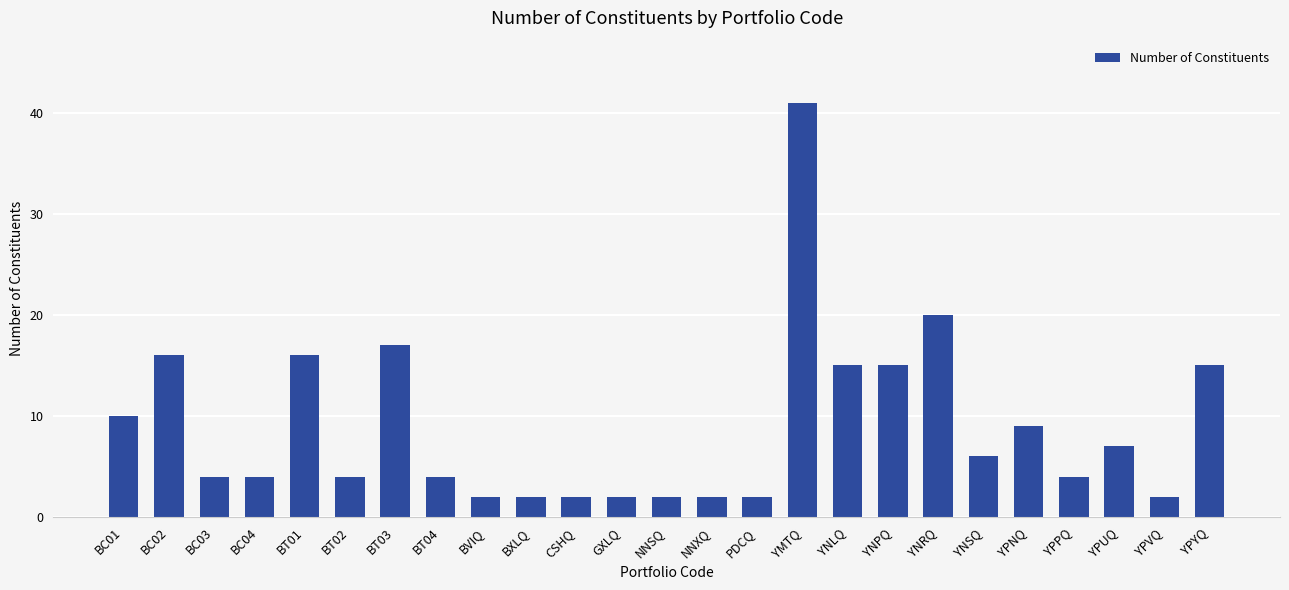

Does the chart contain stacked bars?

No